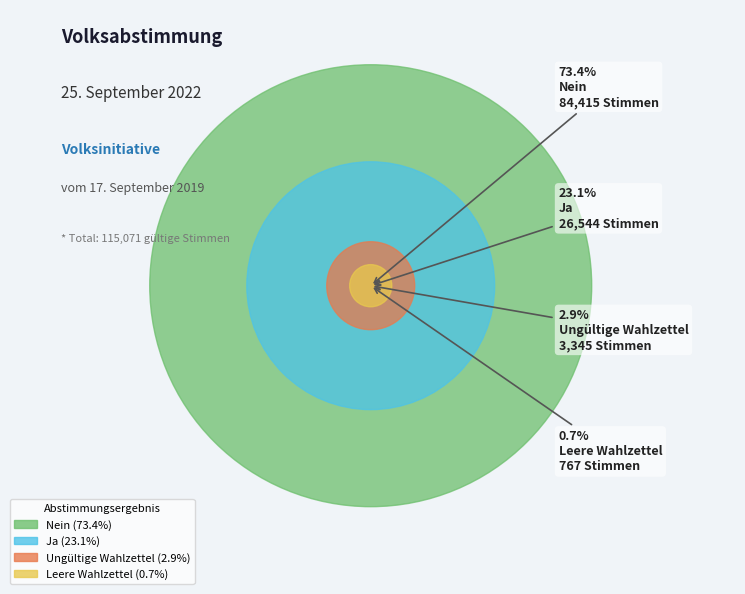

Is Ungültige Wahlzettel the majority of the pie?

No